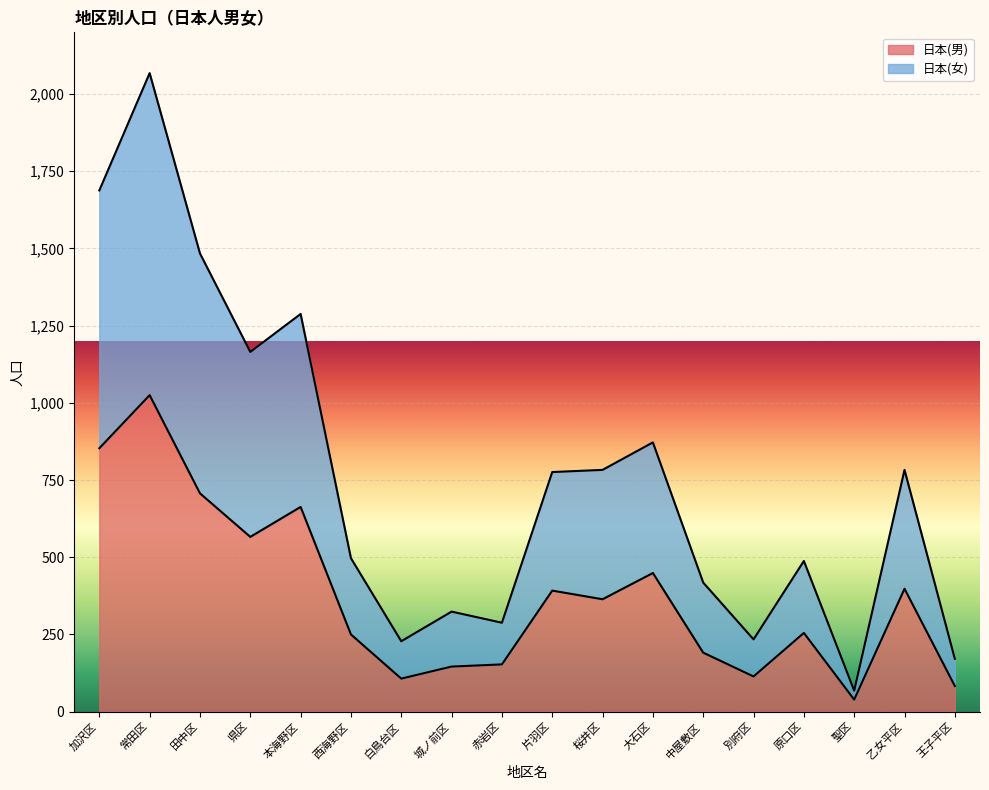

How many values in the 日本(女) series exceed 776?

8